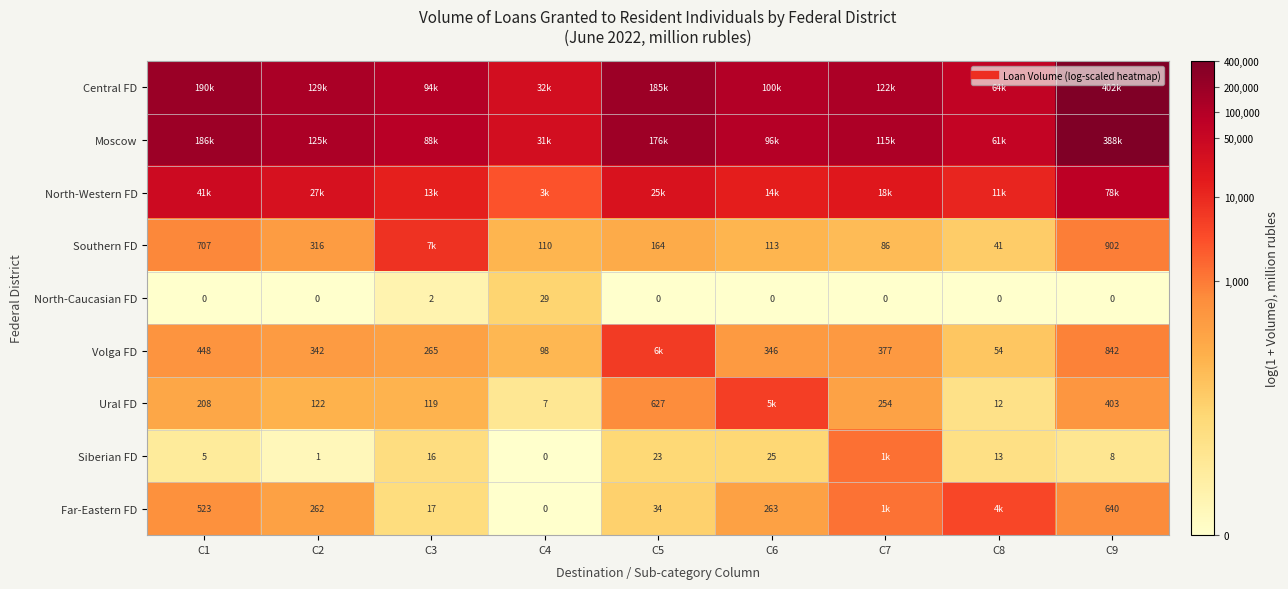

At which category is the sum across all series the highest?

C9